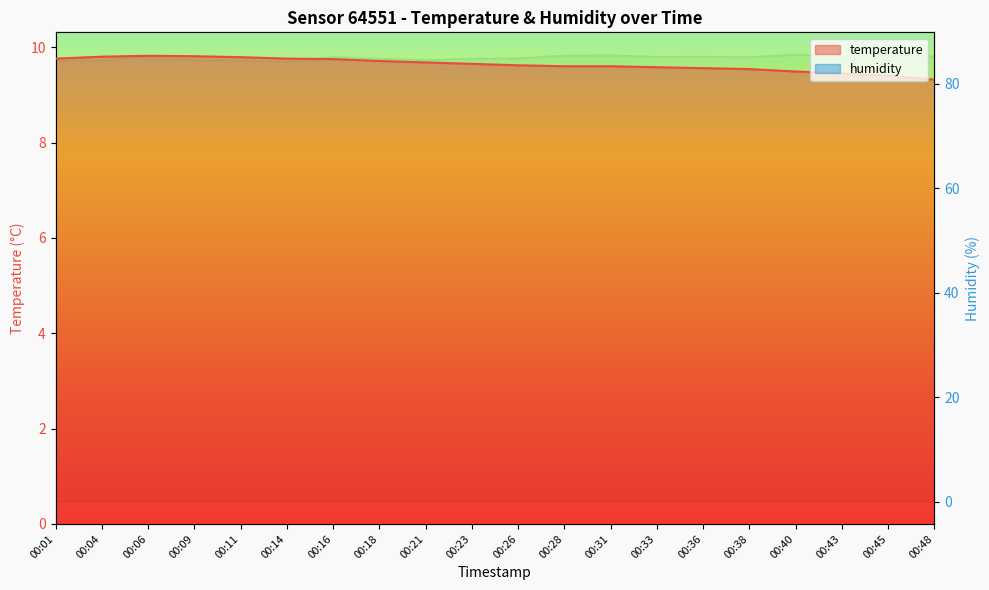

In temperature, how many points are higher than both neighbors (excluding endpoints)?

1